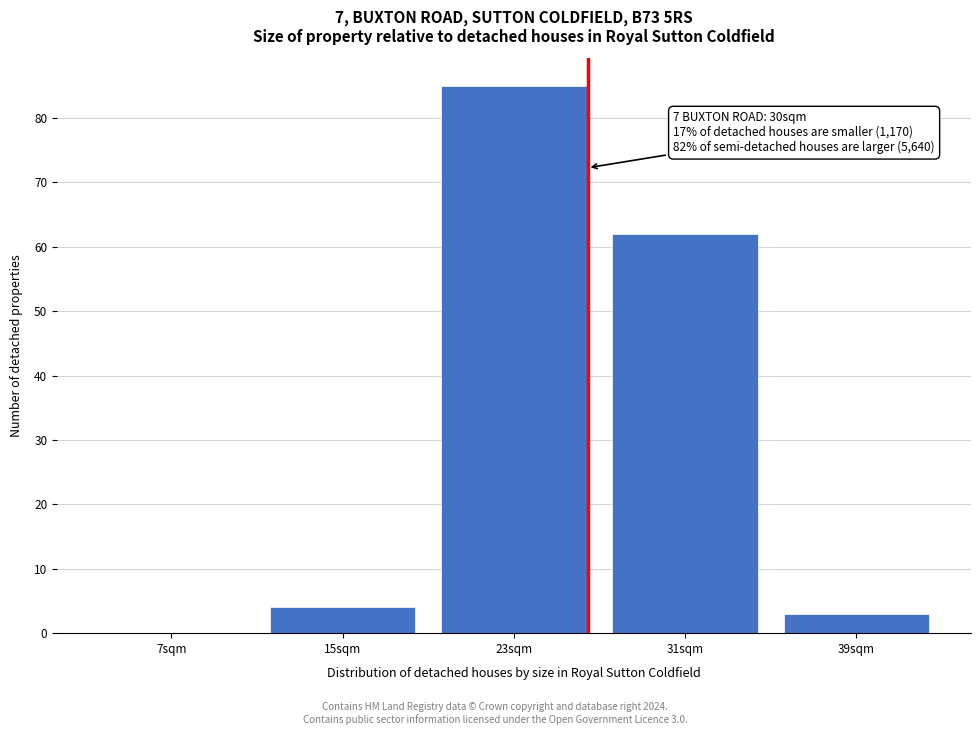

Reading left to right, extract all data points from this chart.

7sqm=0	15sqm=4	23sqm=85	31sqm=62	39sqm=3